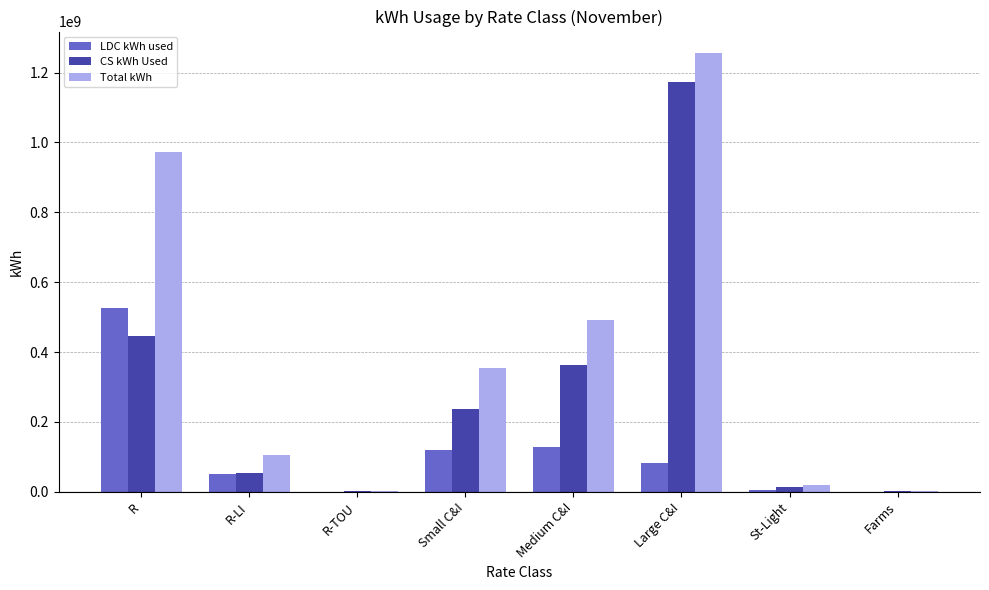

What is the sum of all CS kWh Used values?

2291767775.9